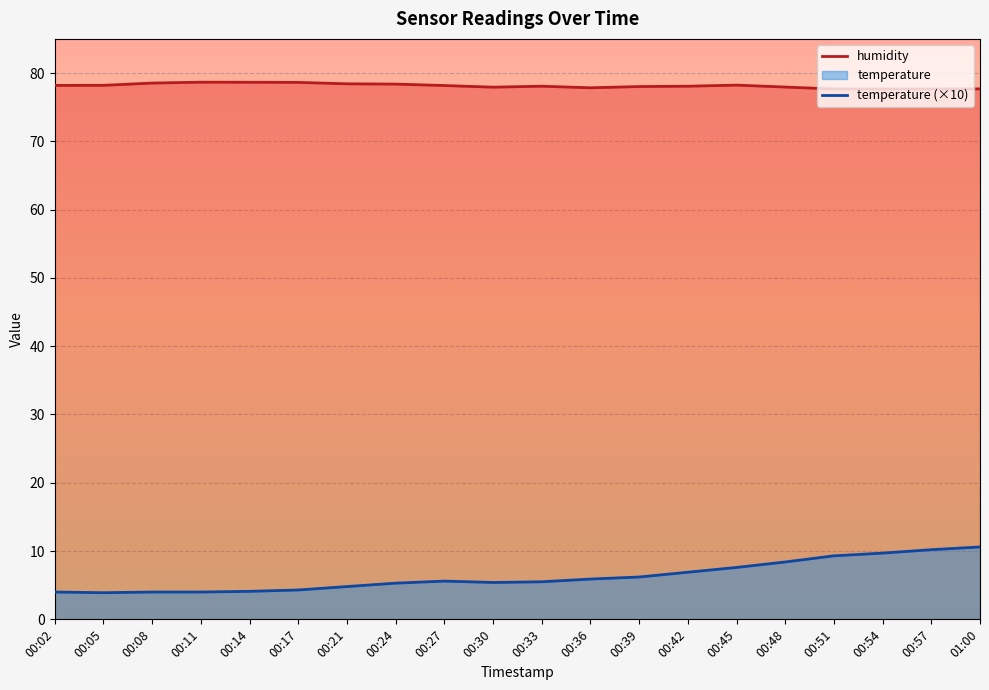

Does the chart display data point markers on the line(s)?

No